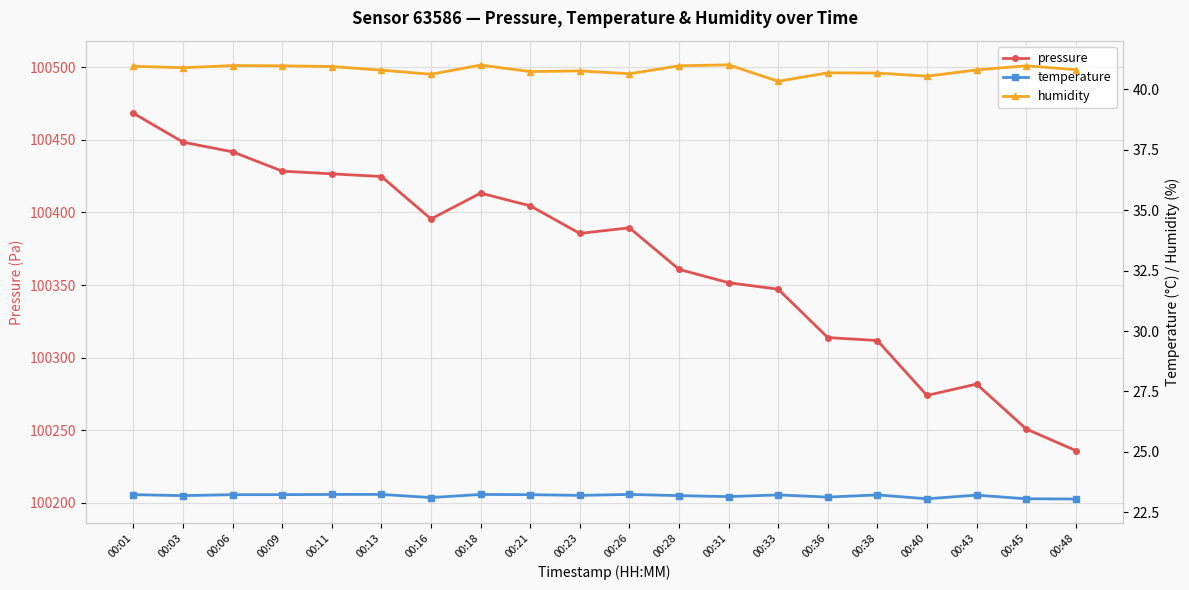

Is the value of temperature at 00:38 greater than the value of humidity at 00:21?

No